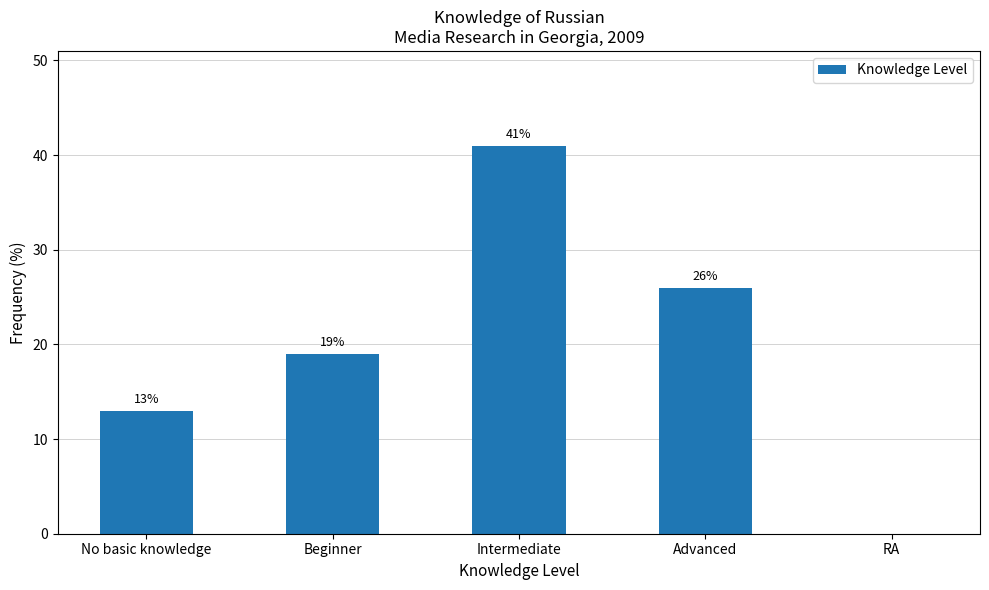

What is the sum of the values at RA and Beginner?

19